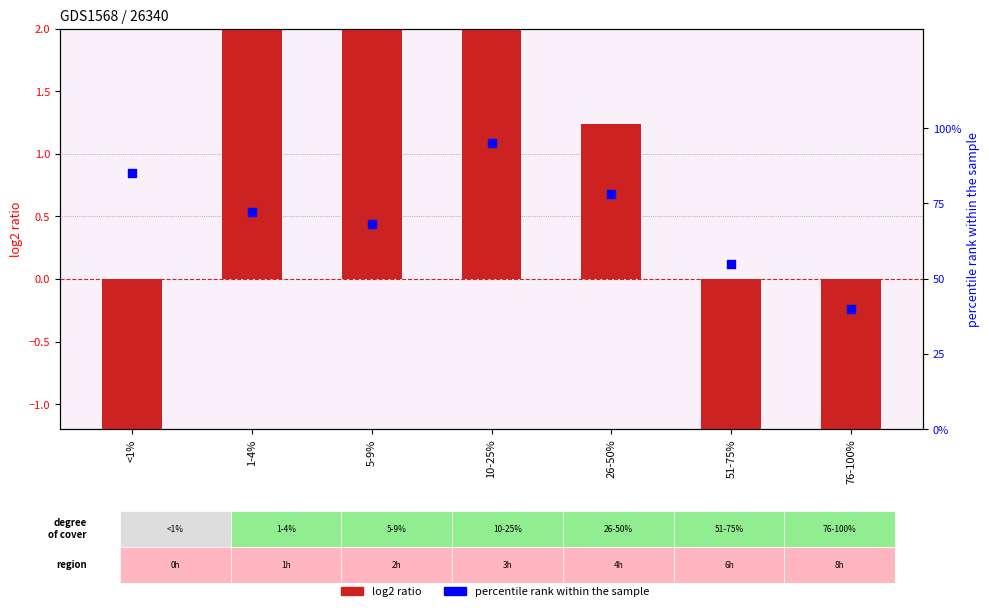

Which series has the largest Y range (max minus min)?

percentile rank within the sample